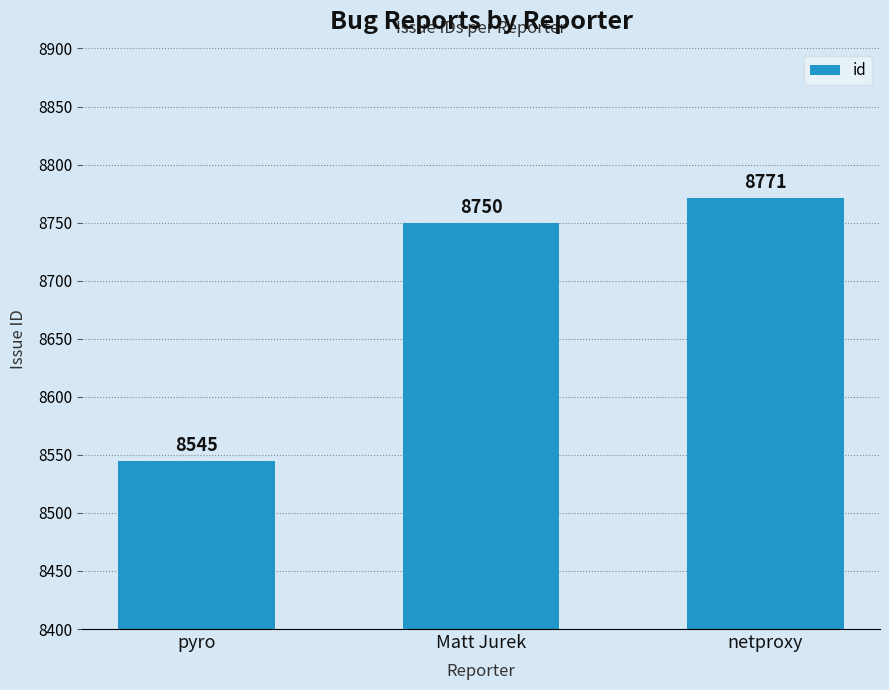

What is the difference between the maximum and minimum values?

226